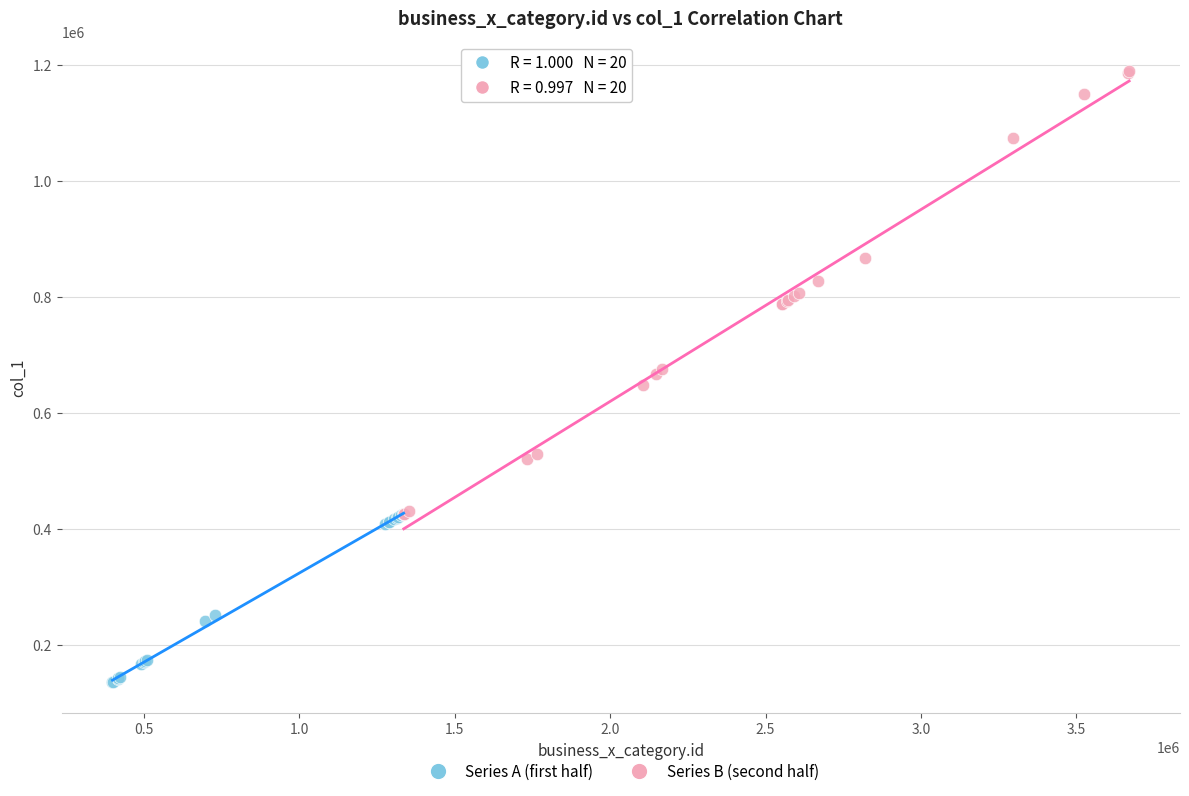

Which series contains the highest Y value?

Series B (second half)